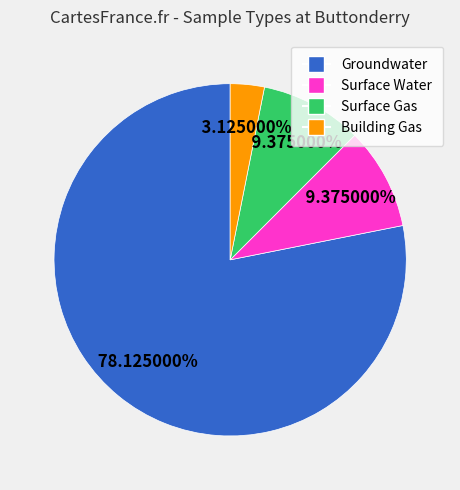

How much of the chart is everything except Building Gas?

96.9%